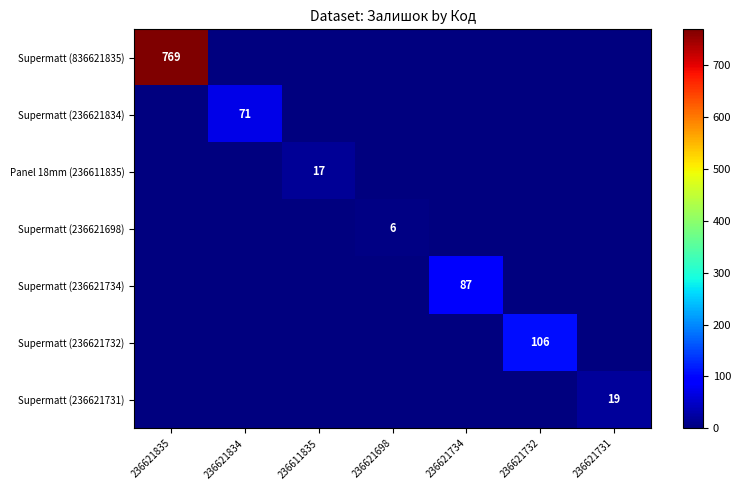

Where is Supermatt (236621731) nearest to the value 9?

236621835